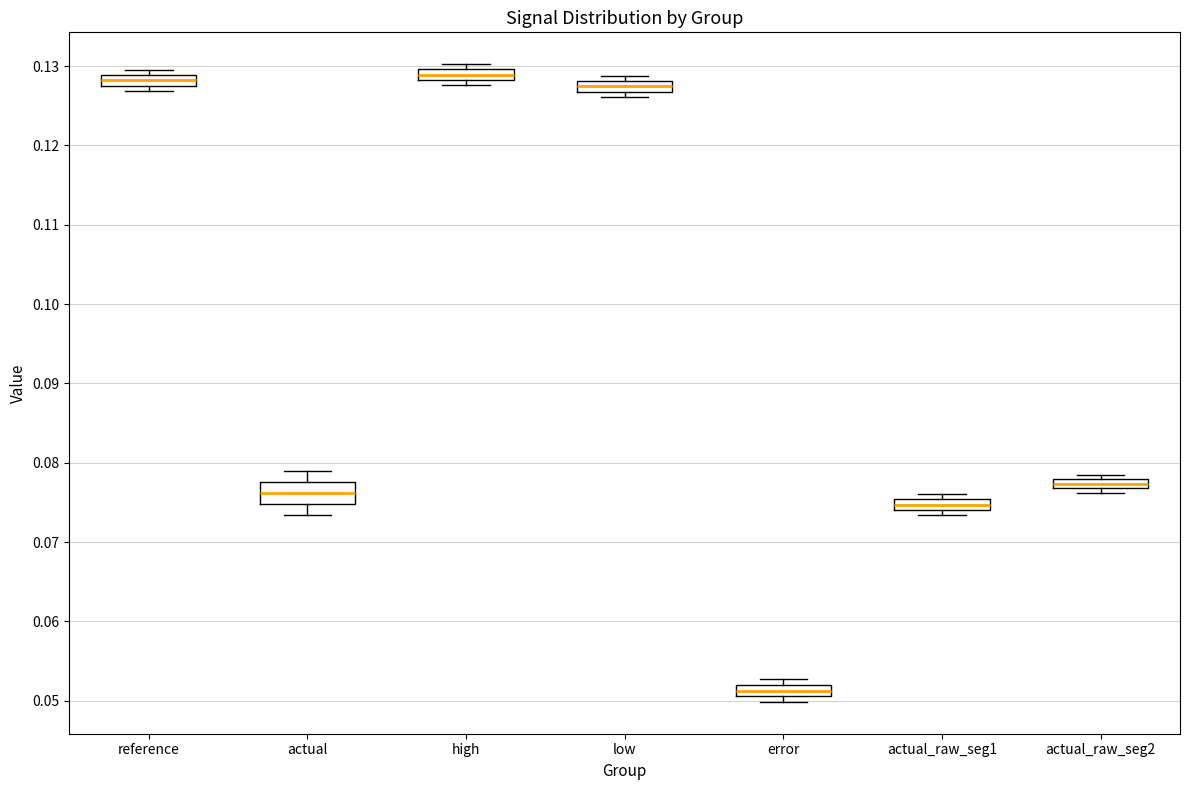

Which box's median line is the lowest?

error